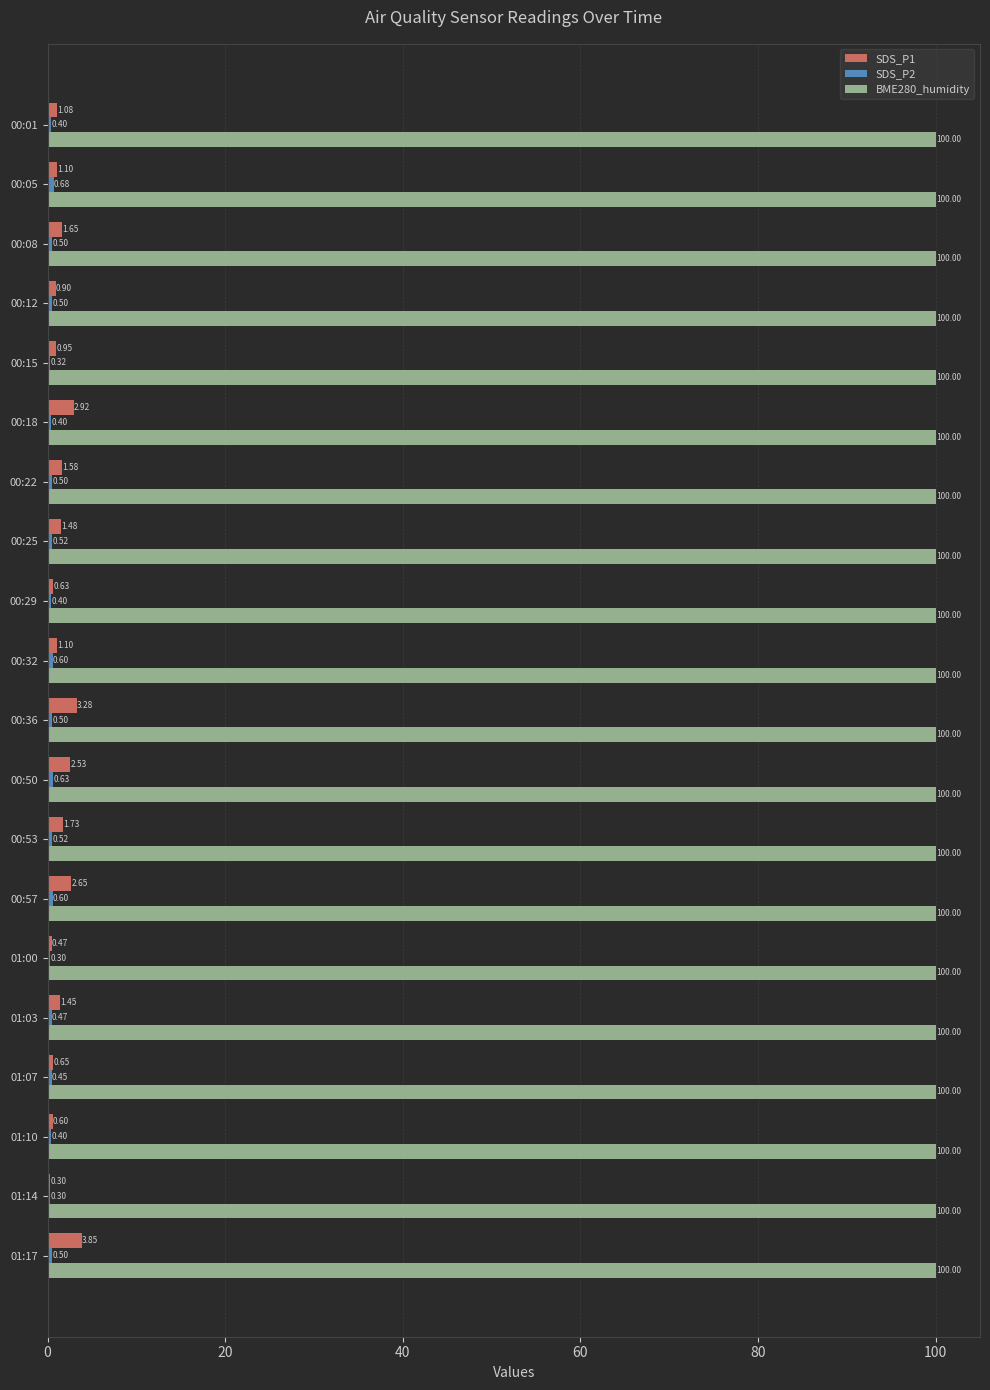

At which category is the sum across all series the highest?

01:17